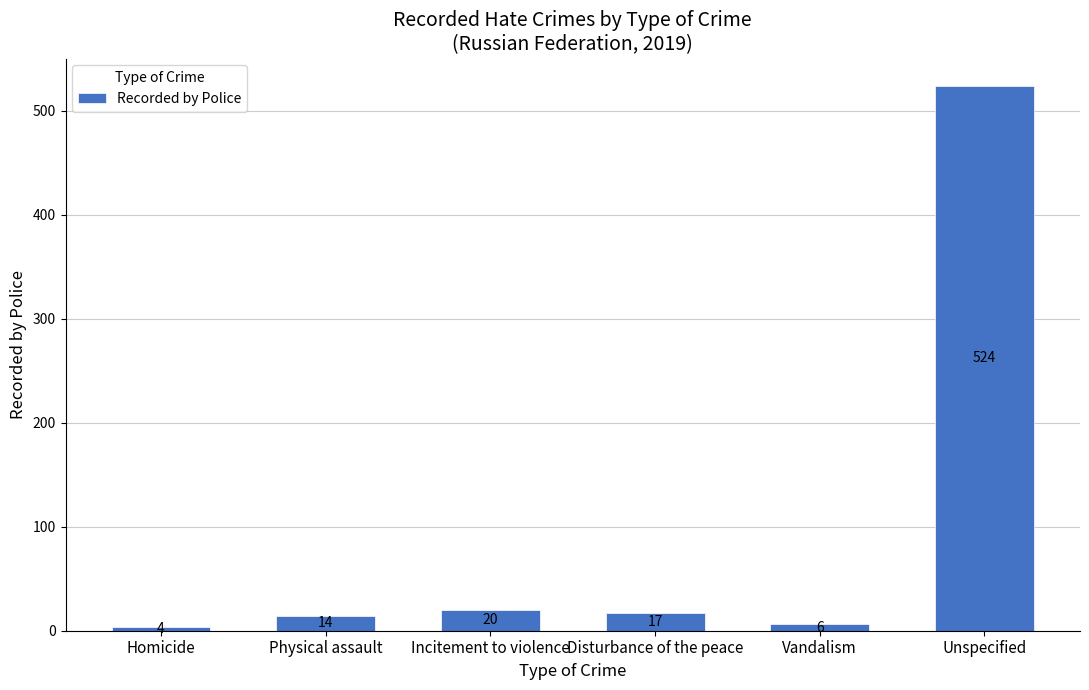

How many values are below 17?

3